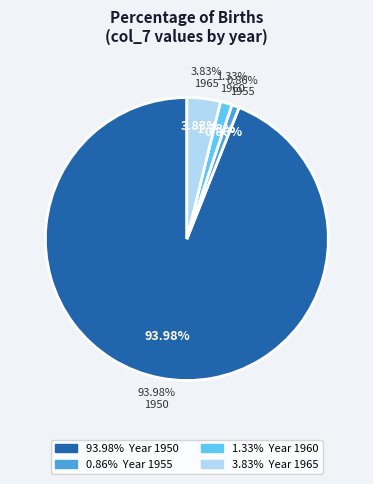

What percentage do 1960 and 1950 together represent?

95.3%